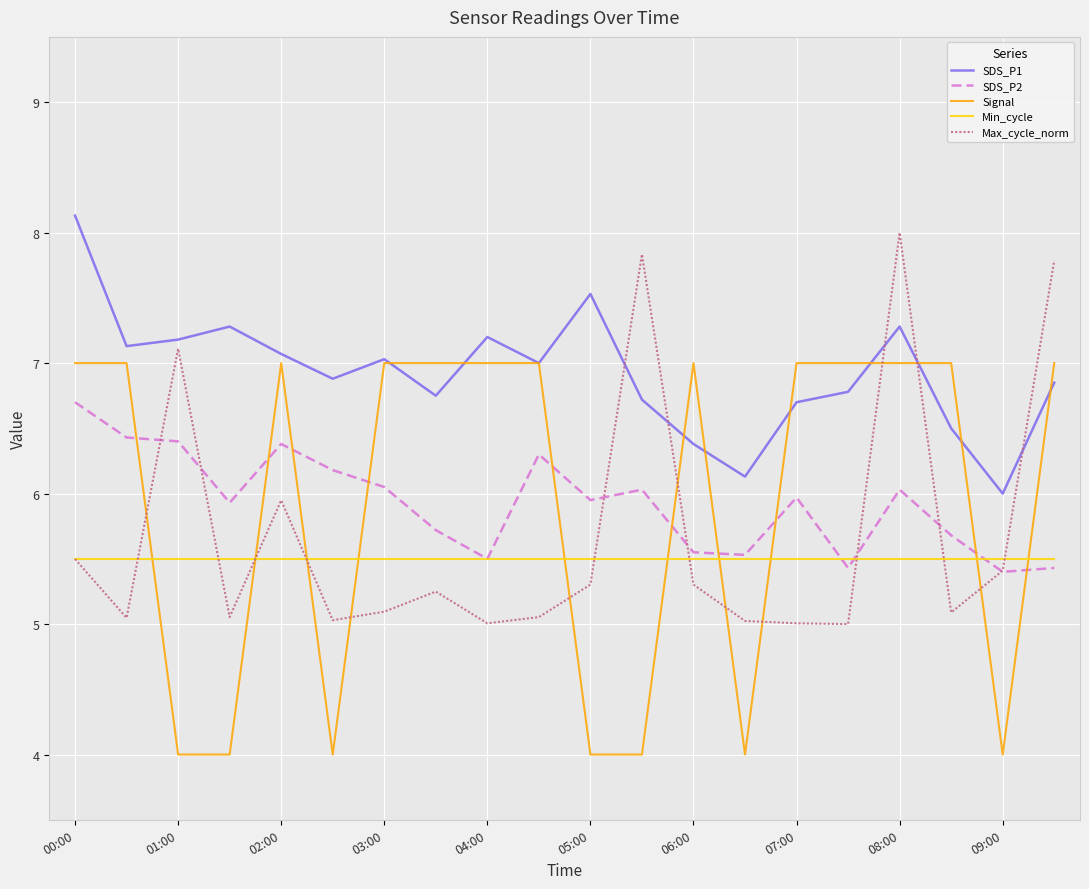

Is this an area chart (filled region under the line)?

No